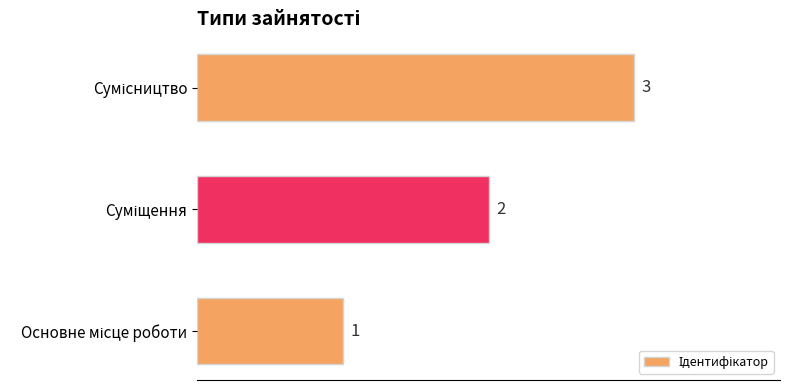

Count the values in the range 1 to 3.

3